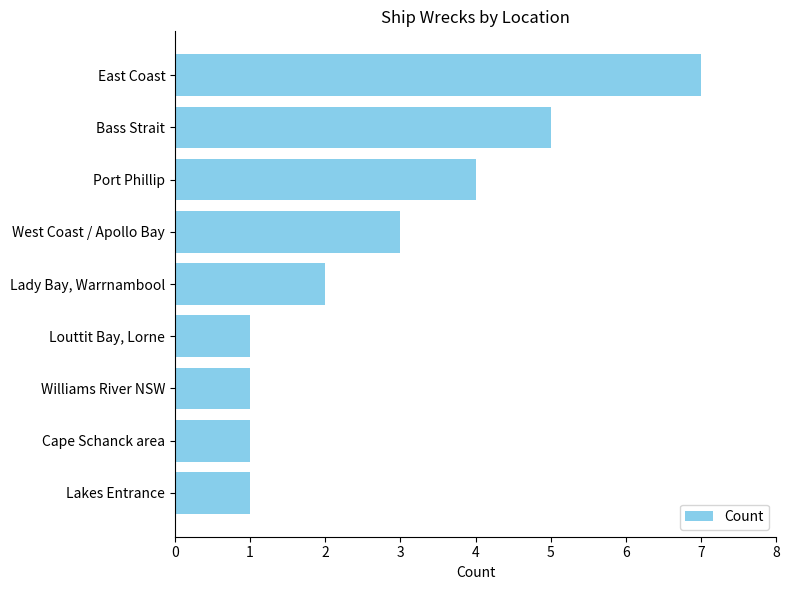

Are the bars horizontal?

Yes